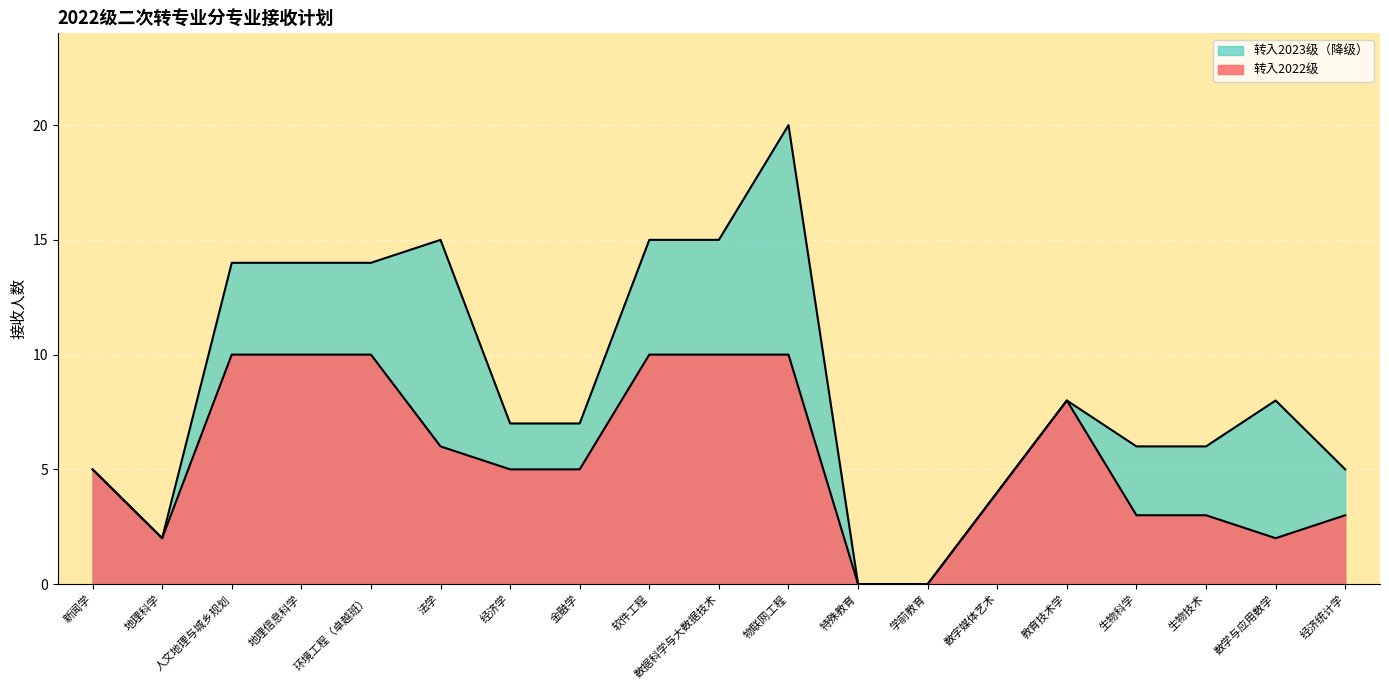

What is the change in value from 地理科学 to 数字媒体艺术?

+2